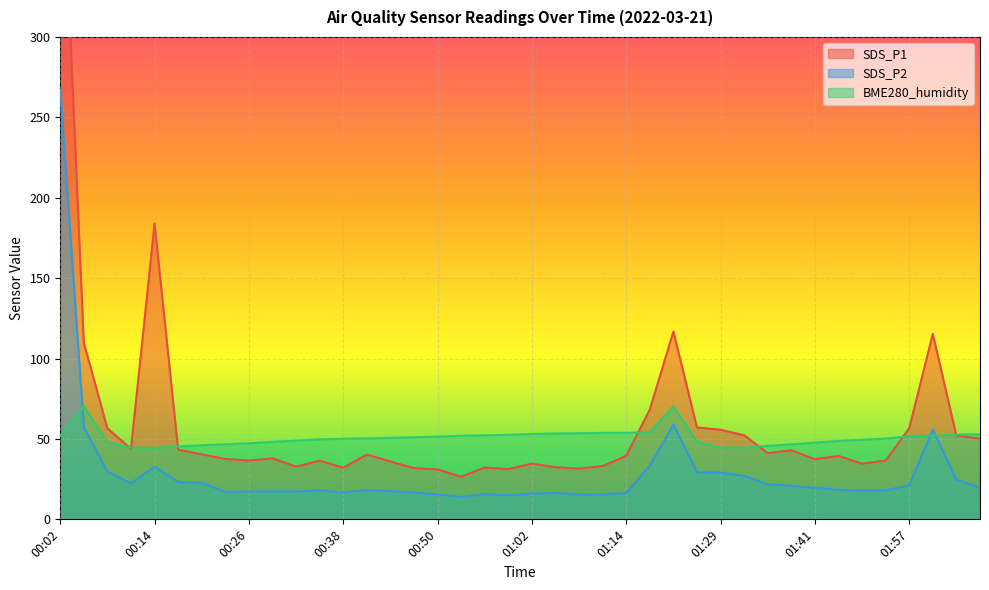

In BME280_humidity, how many points are higher than both neighbors (excluding endpoints)?

2